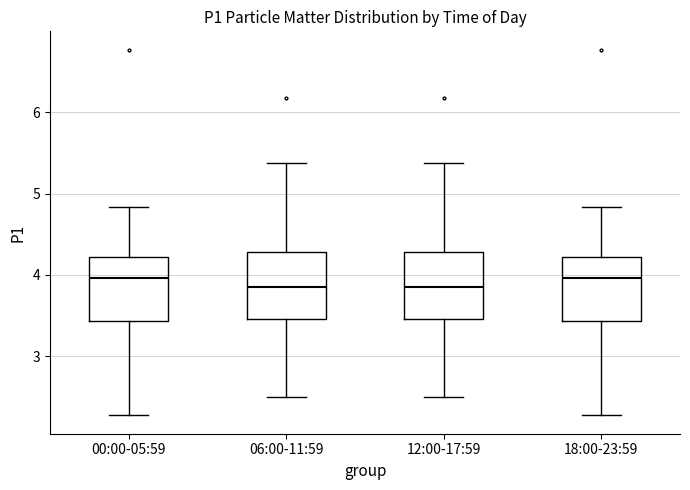

Where is the upper edge of the box for 06:00-11:59 on the y-axis? The values are not printed on the chart, so give them approximately, as read against the axis.

4.3